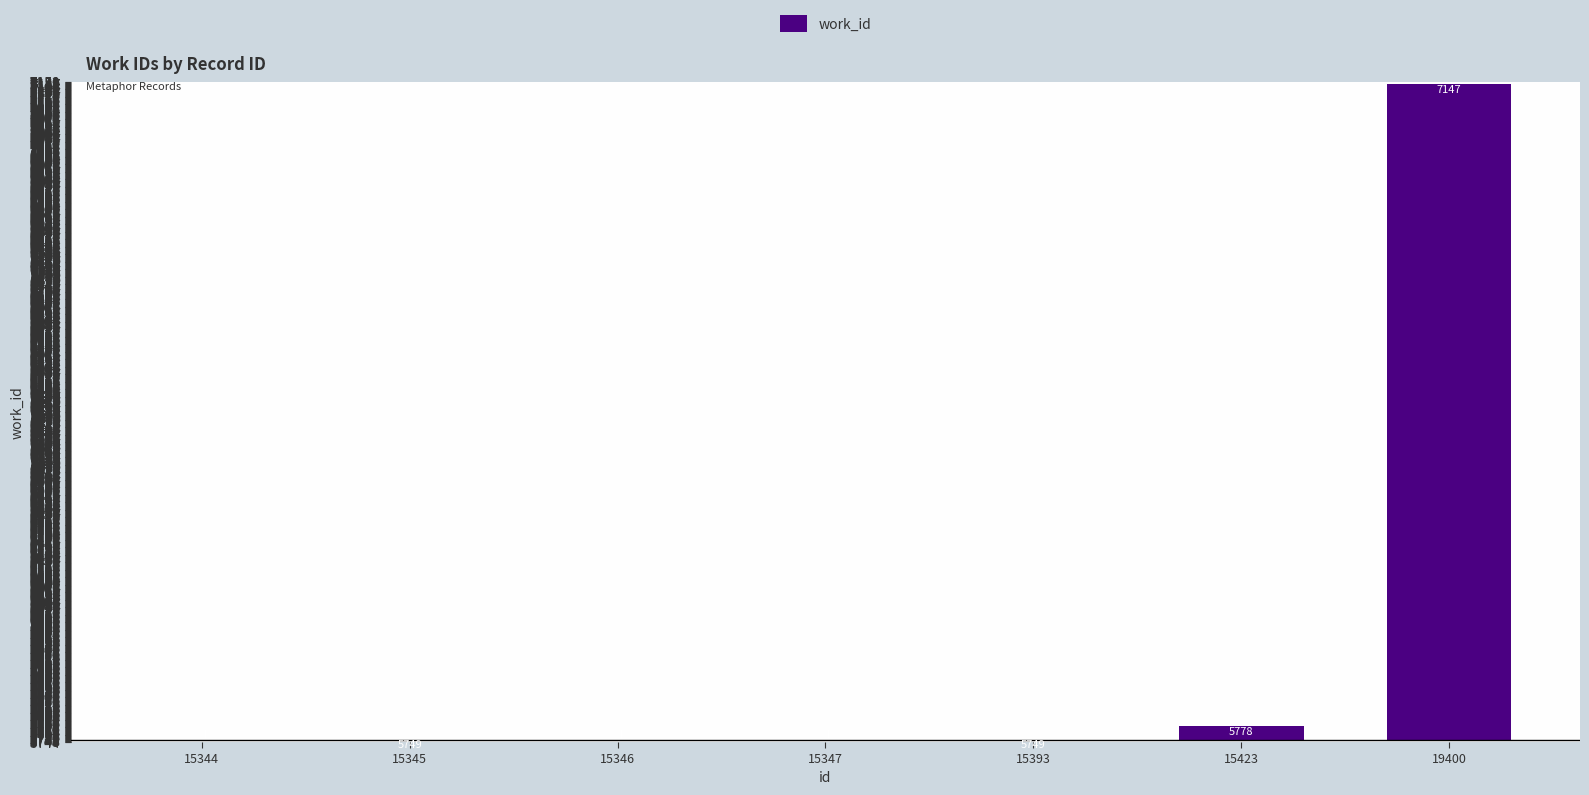

Rank the categories by value from highest to lowest.

19400, 15423, 15345, 15393, 15344, 15346, 15347